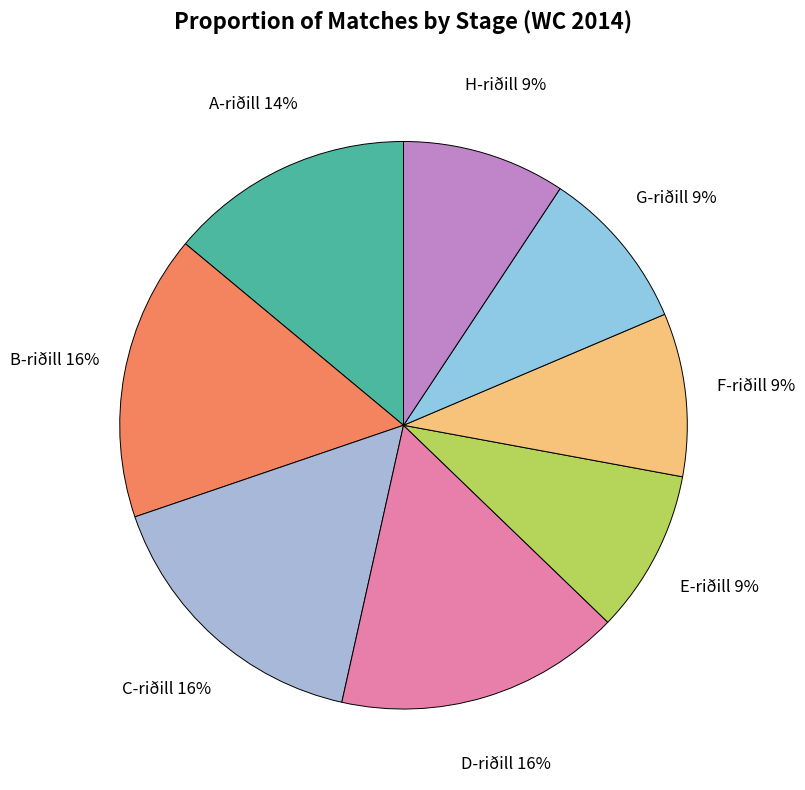

To the nearest percent, what is the average slice percentage?

12%